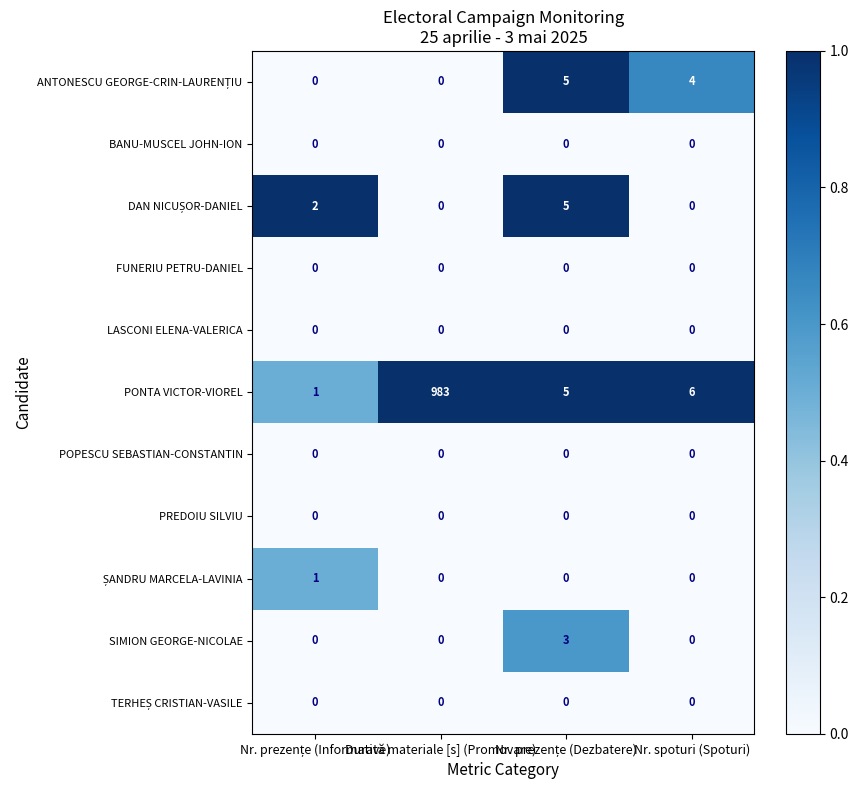

Which series has the largest range (max minus min)?

PONTA VICTOR-VIOREL